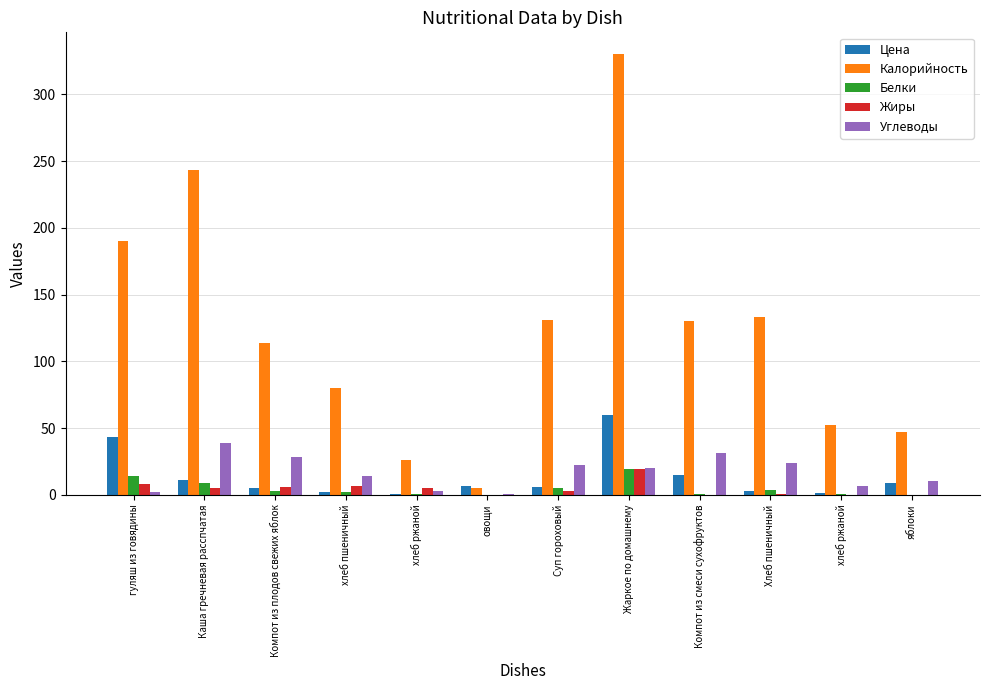

Reading right to left, list all the values displayed in this chart.

Цена: яблоки=8.8	хлеб ржаной=1.4	Хлеб пшеничный=3.0	Компот из смеси сухофруктов=15.1	Жаркое по домашнему=60.0	Суп гороховый=6.2	овощи=6.9	хлеб ржаной=0.7	хлеб пшеничный=1.8	Компот из плодов свежих яблок=5.0	Каша гречневая расспчатая=11.5	гуляш из говядины=43.2
Калорийность: яблоки=47.0	хлеб ржаной=52.0	Хлеб пшеничный=133.0	Компот из смеси сухофруктов=130.0	Жаркое по домашнему=330.0	Суп гороховый=131.0	овощи=5.0	хлеб ржаной=26.0	хлеб пшеничный=80.0	Компот из плодов свежих яблок=114.0	Каша гречневая расспчатая=243.0	гуляш из говядины=190.0
Белки: яблоки=0.0	хлеб ржаной=1.0	Хлеб пшеничный=4.0	Компот из смеси сухофруктов=1.0	Жаркое по домашнему=19.0	Суп гороховый=5.0	овощи=0.0	хлеб ржаной=1.0	хлеб пшеничный=2.0	Компот из плодов свежих яблок=3.0	Каша гречневая расспчатая=9.0	гуляш из говядины=14.0
Жиры: яблоки=0.0	хлеб ржаной=0.0	Хлеб пшеничный=1.0	Компот из смеси сухофруктов=0.0	Жаркое по домашнему=19.0	Суп гороховый=3.0	овощи=0.0	хлеб ржаной=5.0	хлеб пшеничный=7.0	Компот из плодов свежих яблок=6.0	Каша гречневая расспчатая=5.0	гуляш из говядины=8.0
Углеводы: яблоки=10.0	хлеб ржаной=7.0	Хлеб пшеничный=24.0	Компот из смеси сухофруктов=31.0	Жаркое по домашнему=20.0	Суп гороховый=22.0	овощи=1.0	хлеб ржаной=3.0	хлеб пшеничный=14.0	Компот из плодов свежих яблок=28.0	Каша гречневая расспчатая=39.0	гуляш из говядины=2.0